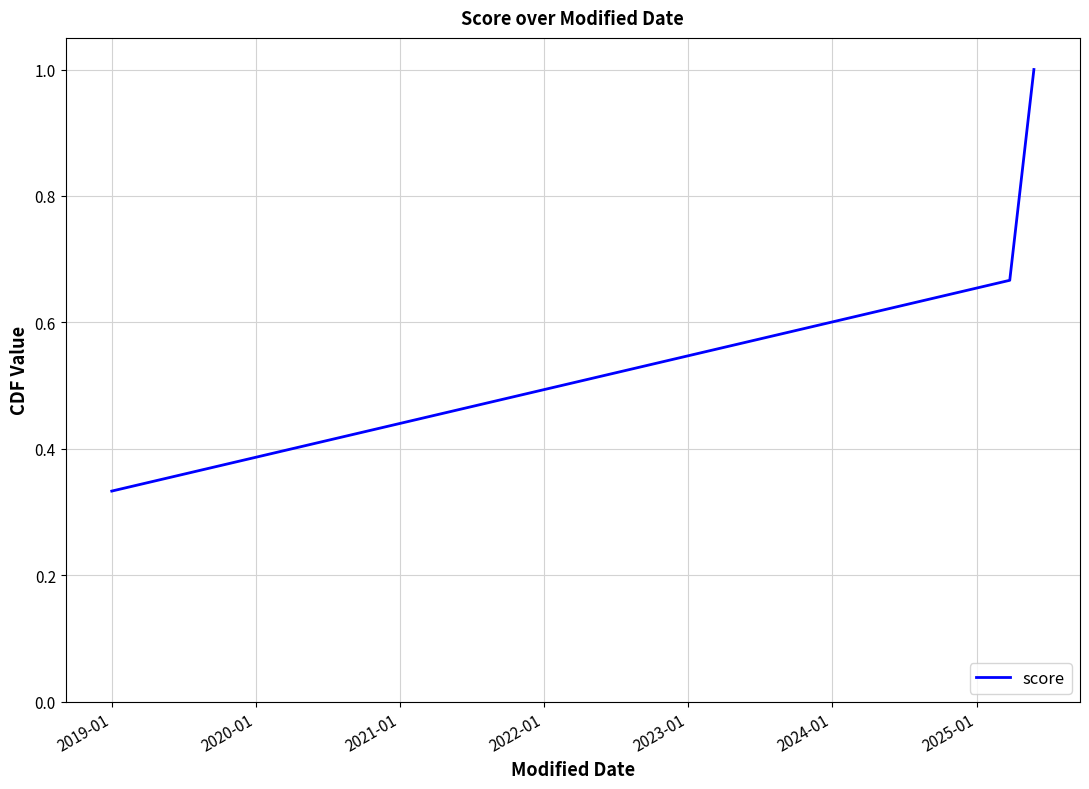

What is the maximum value shown in the chart?

1.0